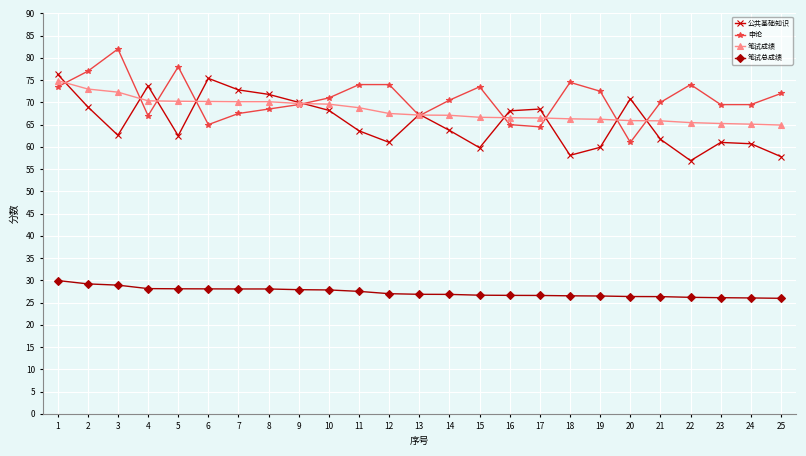

What is the maximum value for 笔试总成绩?

30.0